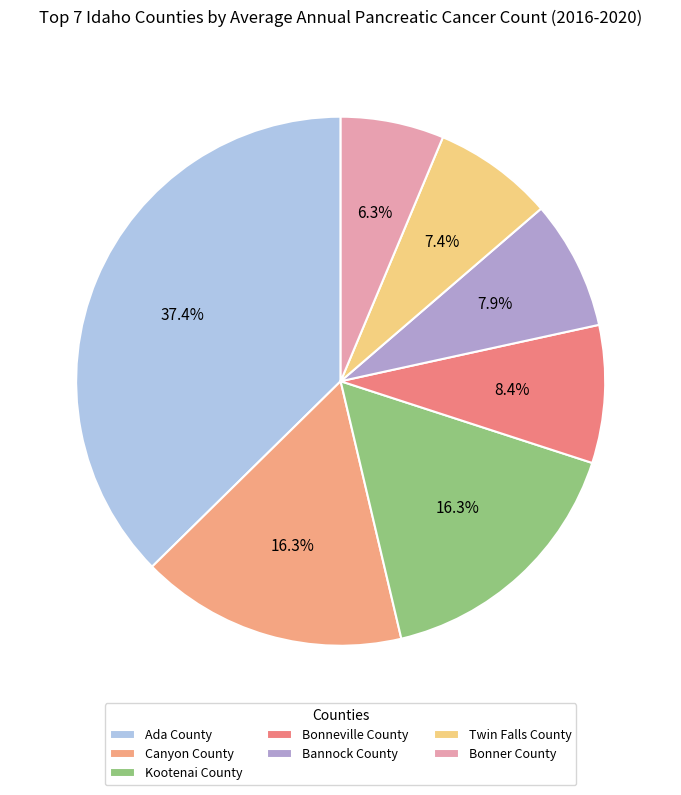

Which category has the smallest portion of the pie?

Bonner County